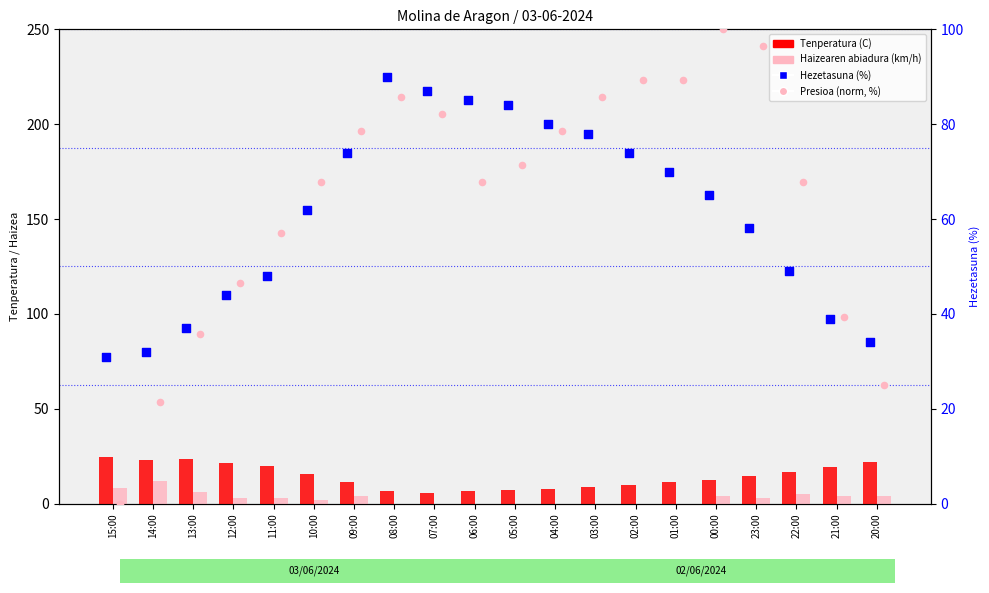

Which series has the largest Y range (max minus min)?

Presioa (norm, %)